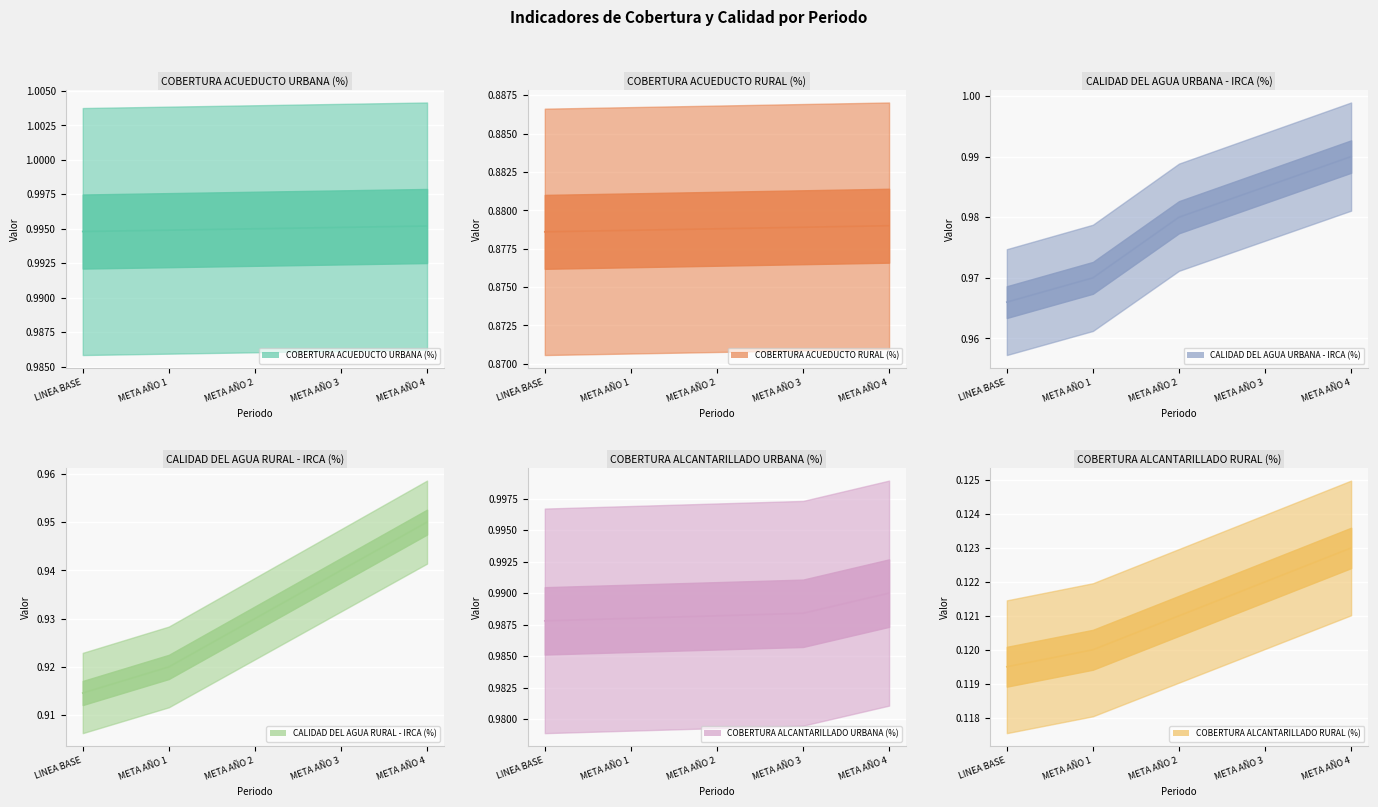

Which series changed the most between META AÑO 2 and META AÑO 3?

CALIDAD DEL AGUA RURAL - IRCA (%)